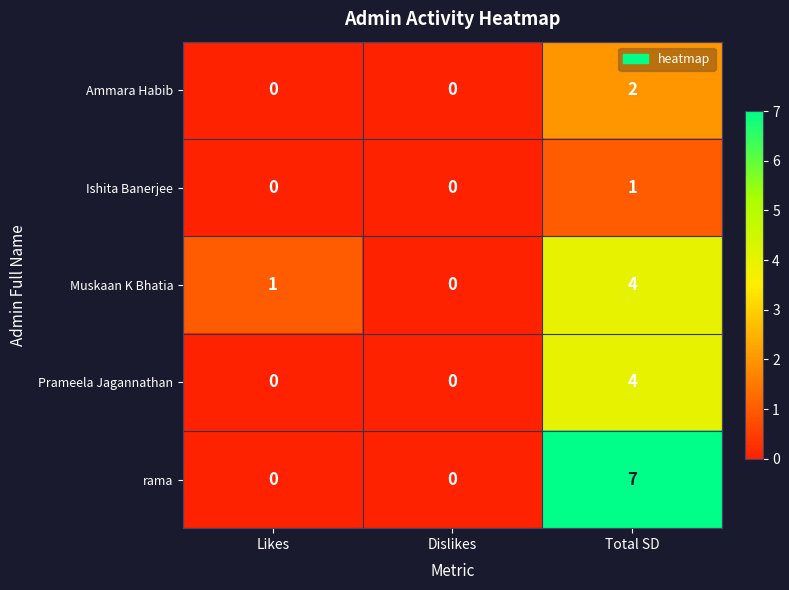

What is the greatest value displayed?

7